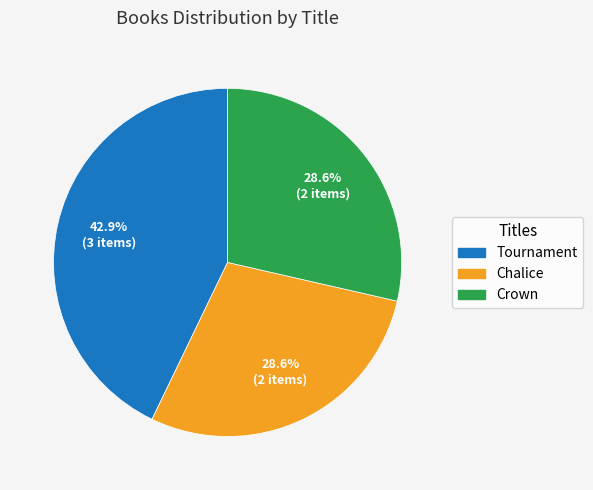

To the nearest percent, what is the difference between the largest and smallest slice percentages?

14%